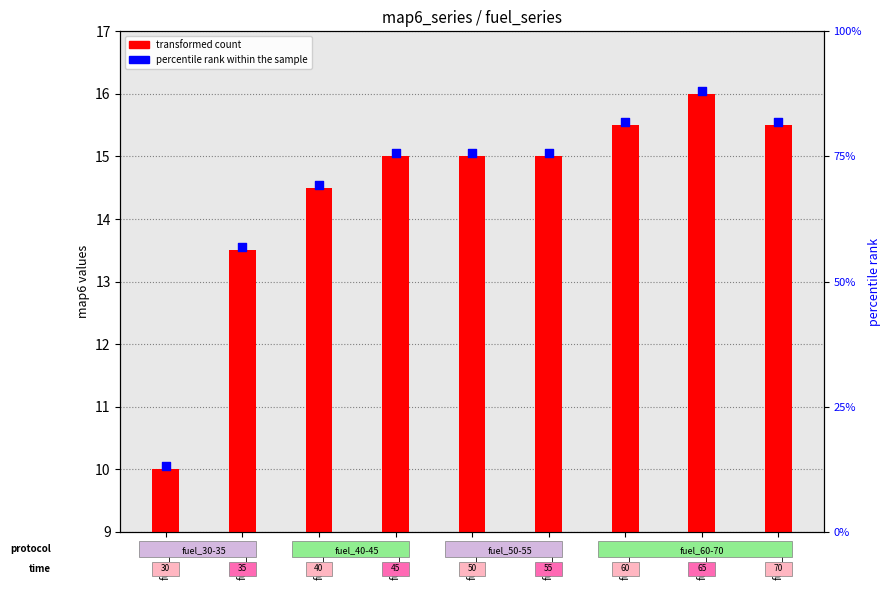

Approximately how many times larger is the value at fuel_35 compared to fuel_55?

0.9